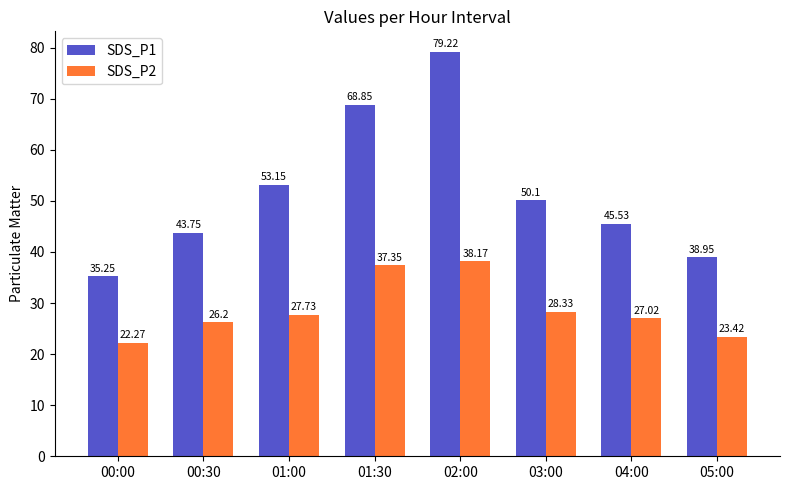

Which series has the widest spread of values?

SDS_P1